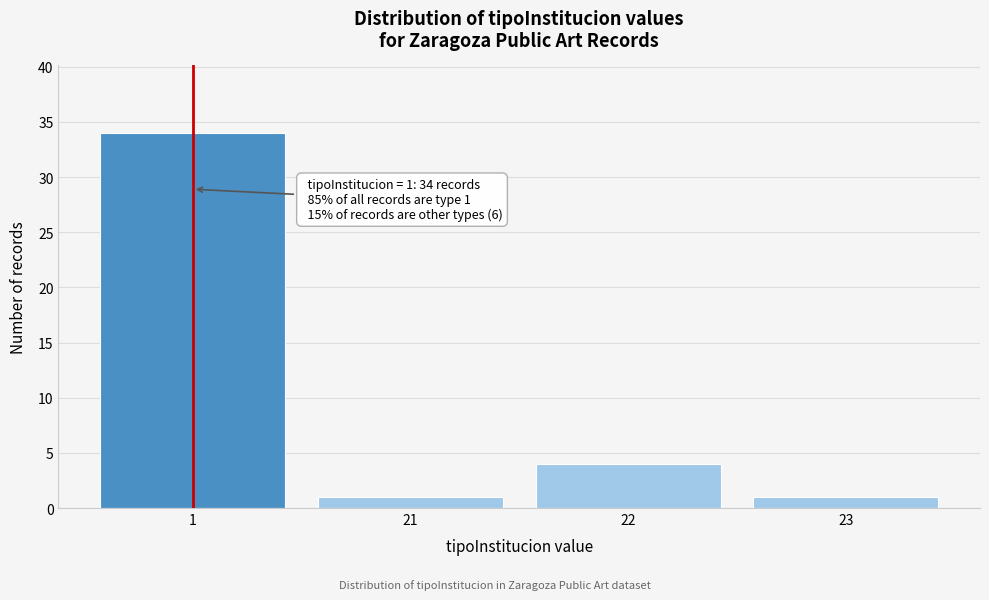

Reading left to right, list all the values displayed in this chart.

34	1	4	1